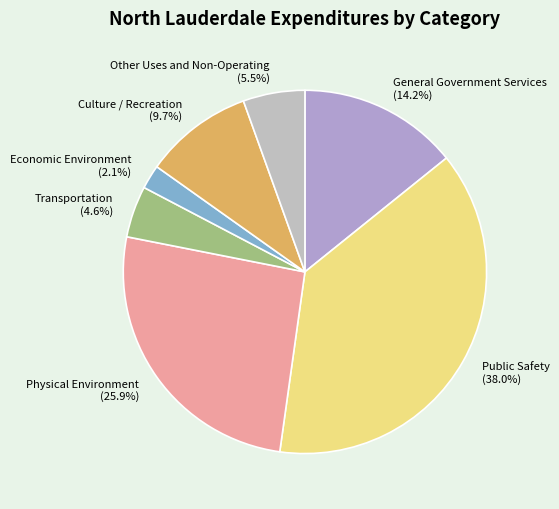

Which has a higher value, General Government Services or Public Safety?

Public Safety